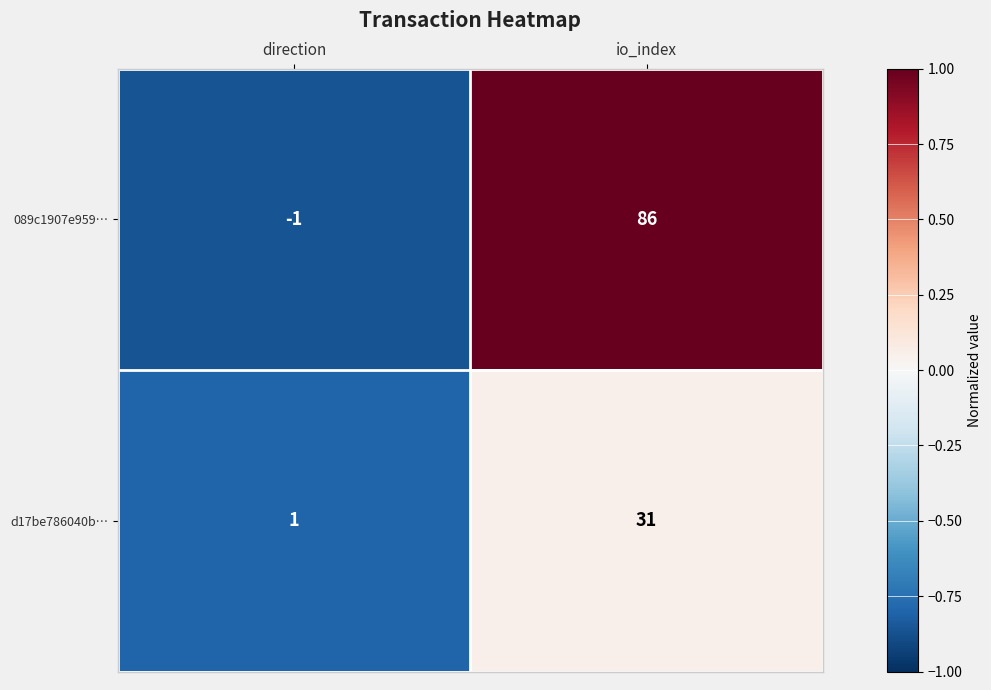

List the series in order of their peak value, highest first.

089c1907e959…, d17be786040b…